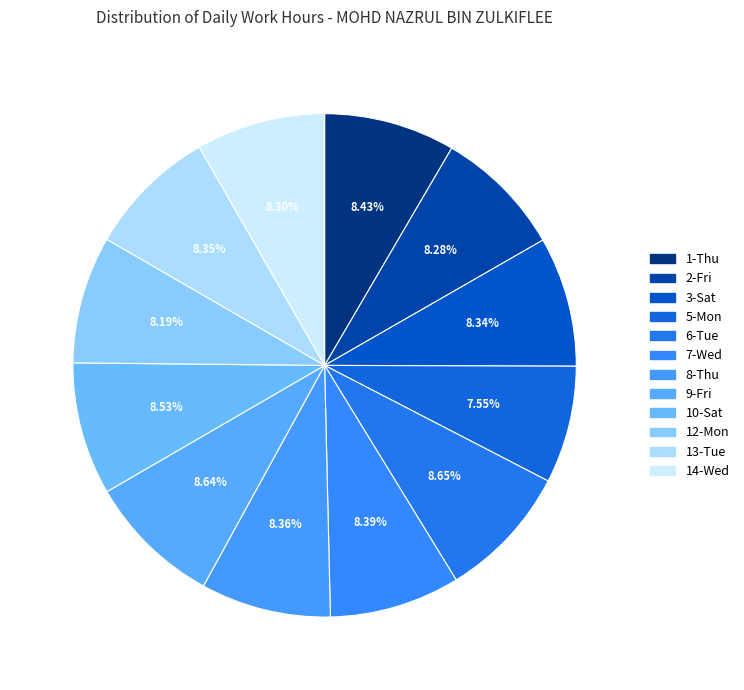

How many segments does this pie chart have?

12